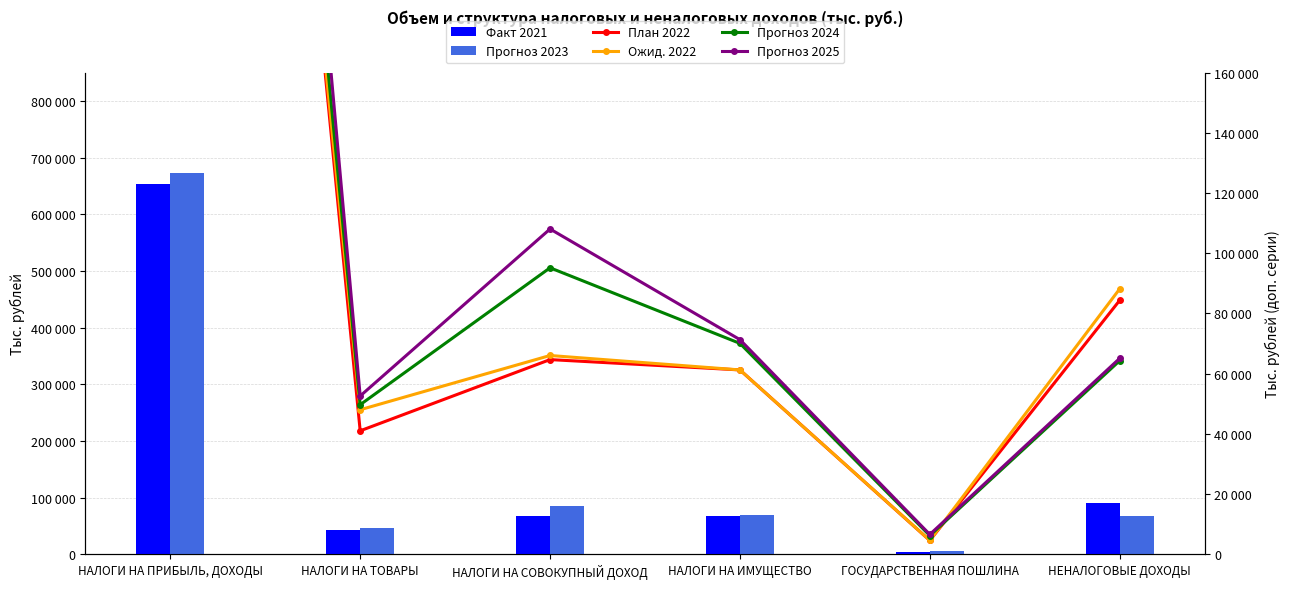

What is the difference between the maximum and minimum values in the Прогноз 2024 series?

699347